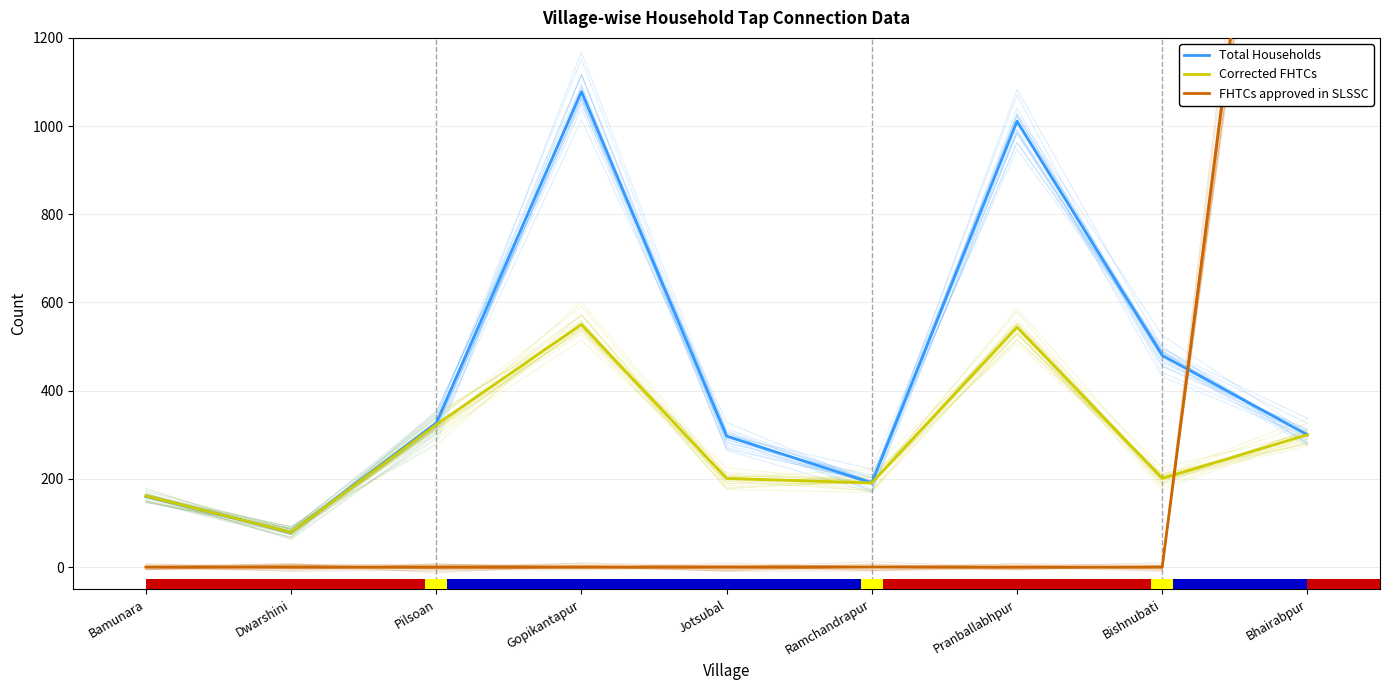

Does the chart contain any negative values?

No